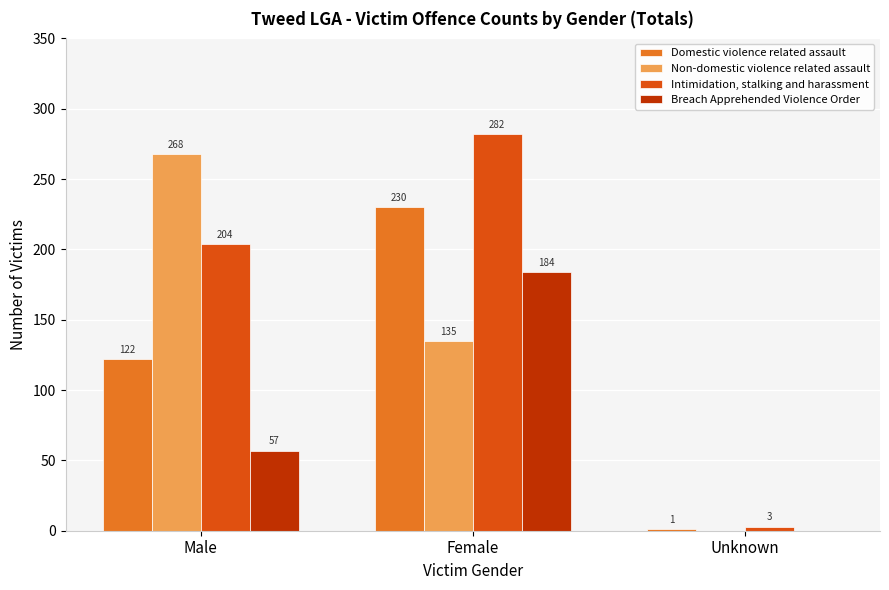

What is the sum of all Non-domestic violence related assault values?

403